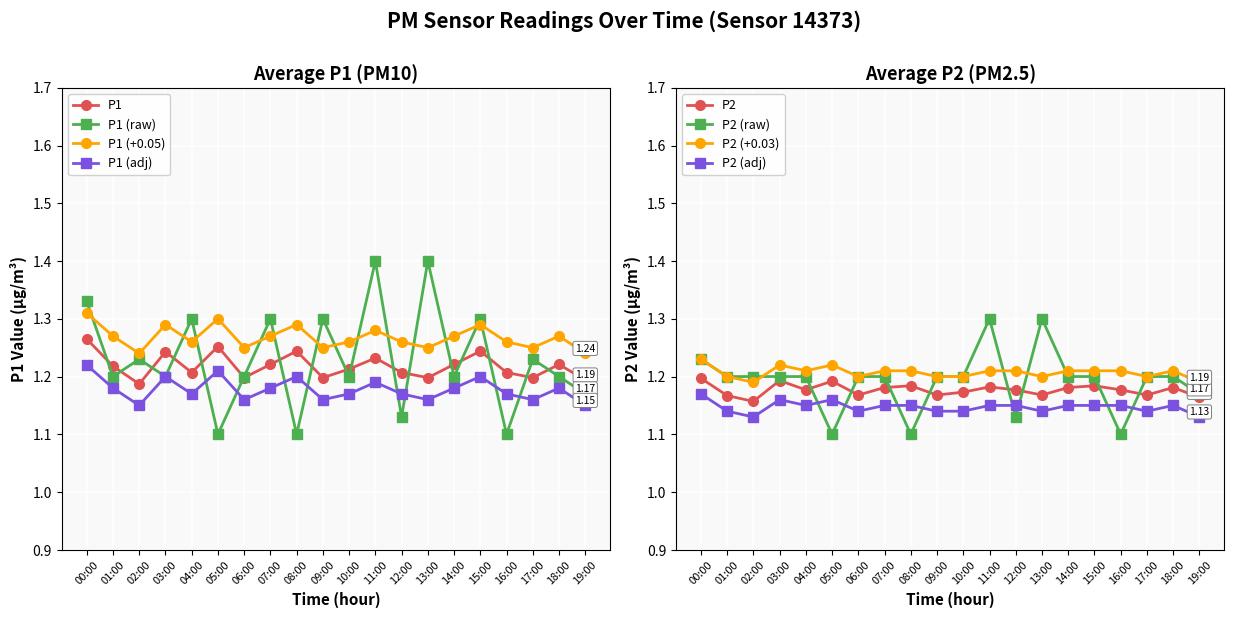

What is the total value across all series at 06:00?

2.4